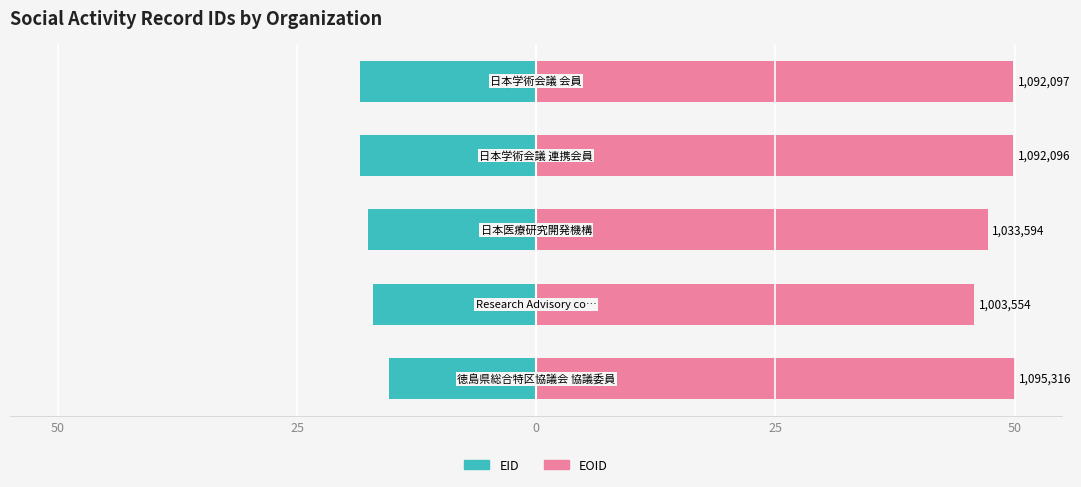

The value of EOID at 25 is 89.1. True or false?

False